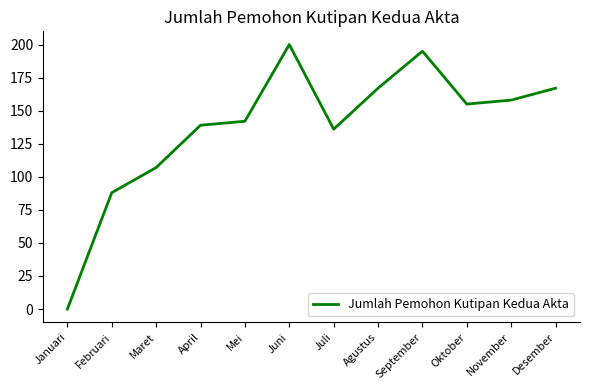

True or false: the data has more than 2 interior local peaks.

False